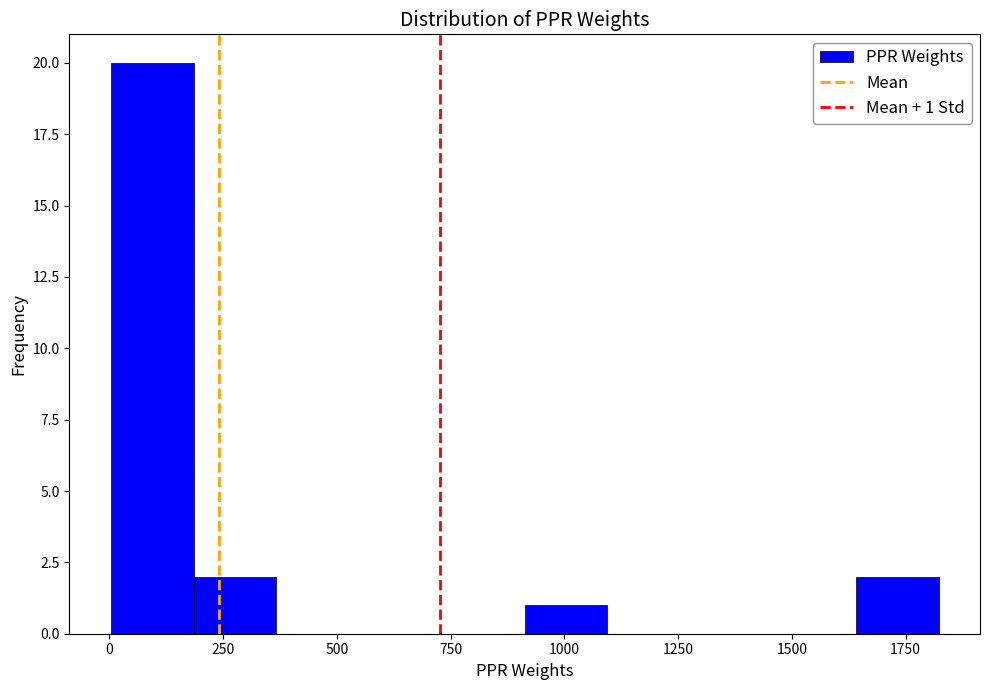

Around what value on the x-axis is the tallest bar? Give the approximate position of its centre, as read against the axis.

100